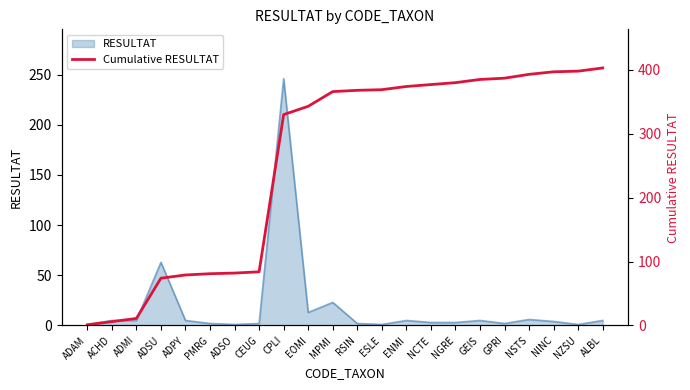

Reading left to right, extract all data points from this chart.

1	6	11	74	79	81	82	84	330	343	366	368	369	374	377	380	385	387	393	397	398	403